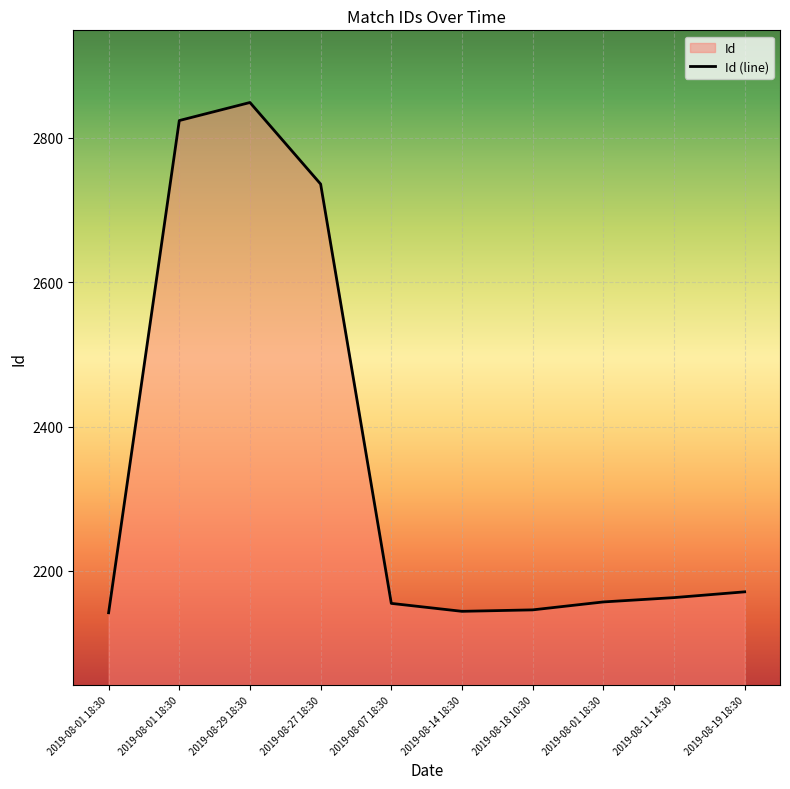

Between 2019-08-14 18:30 and 2019-08-11 14:30, which is larger?

2019-08-11 14:30